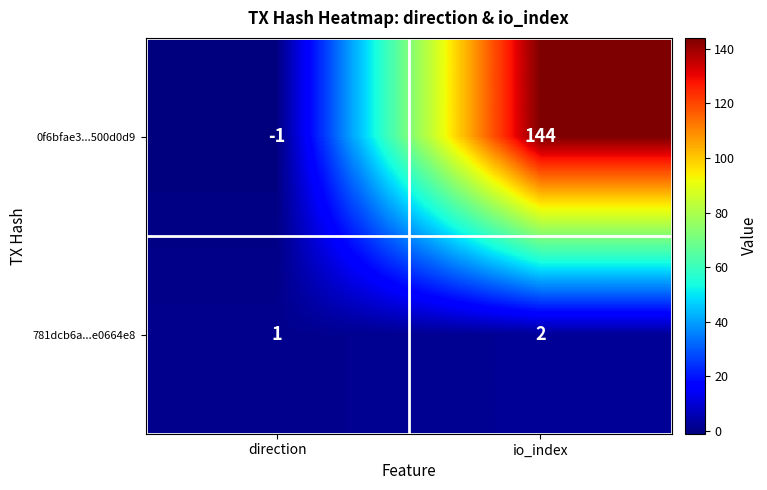

True or false: 0f6bfae3...500d0d9 has a value of -1 at direction.

True